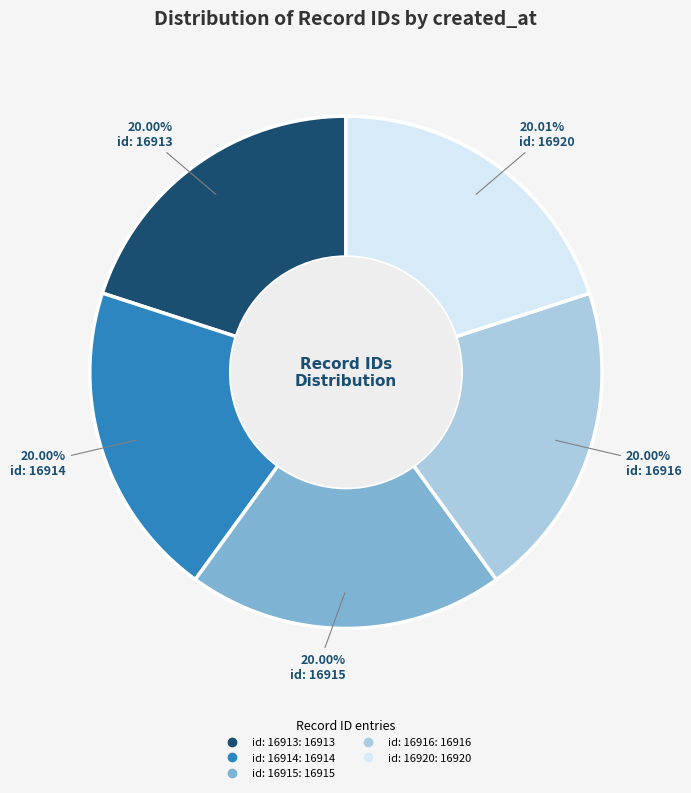

Is there a majority slice in this chart?

No